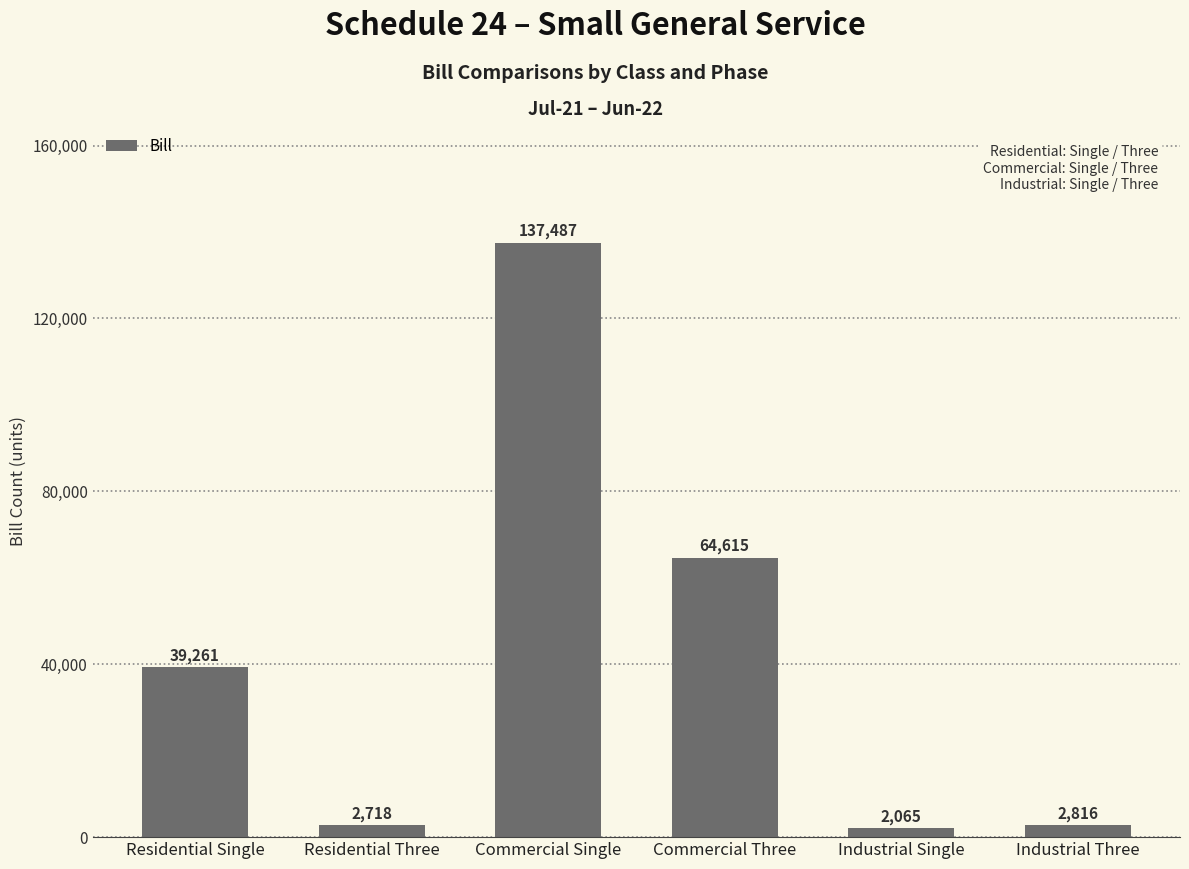

Which label corresponds to the smallest value in the chart?

Industrial Single